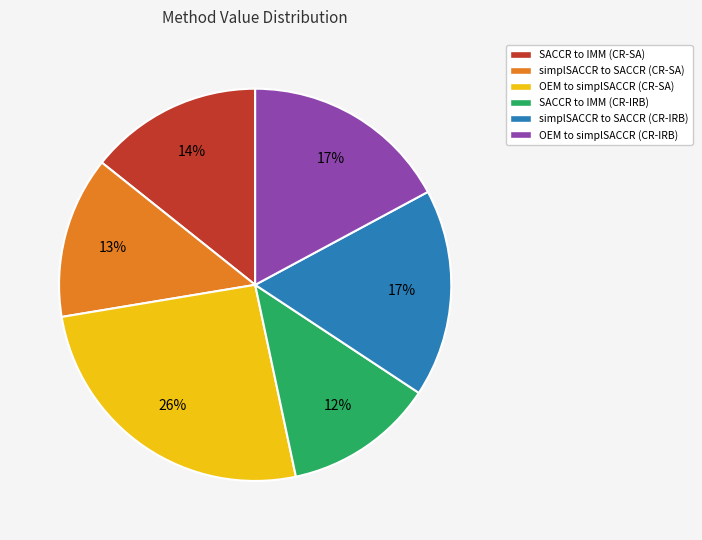

Count the number of slices in the pie.

6